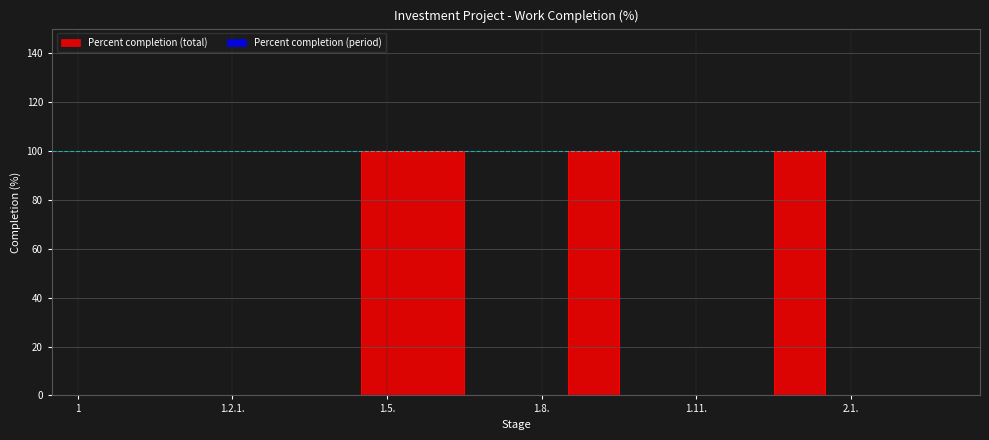

Reading left to right, extract all data points from this chart.

0	0	0	0	0	0	100	100	0	0	100	0	0	0	100	0	0	0